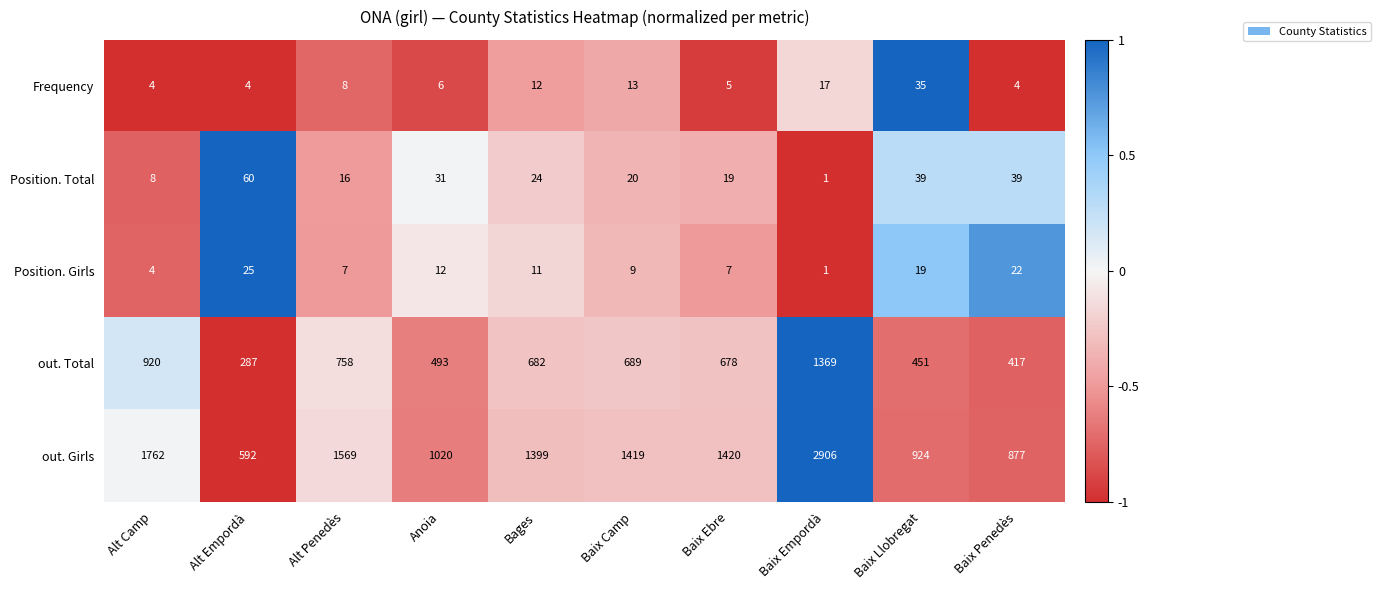

Which series has the largest total across all categories?

out. Girls